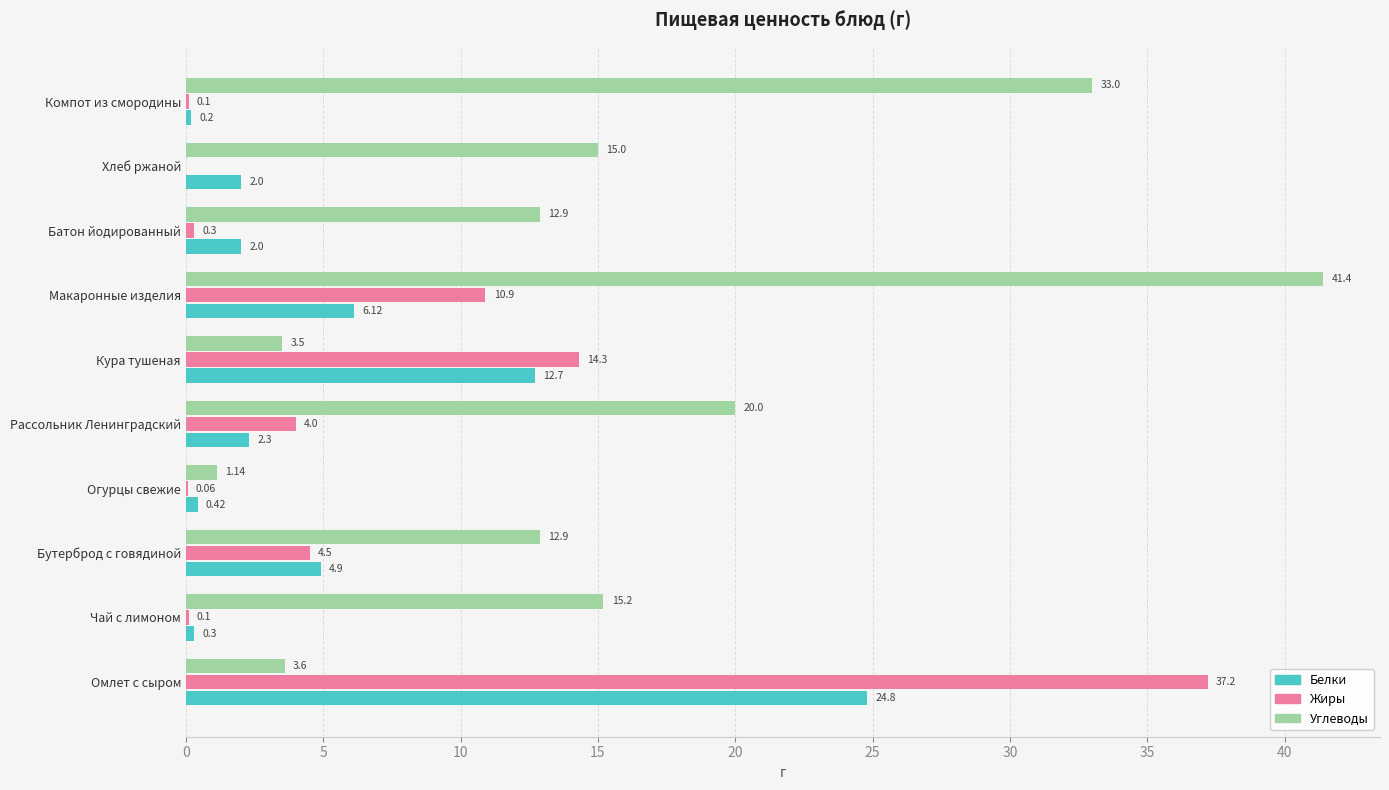

At which category is the sum across all series the highest?

Омлет с сыром